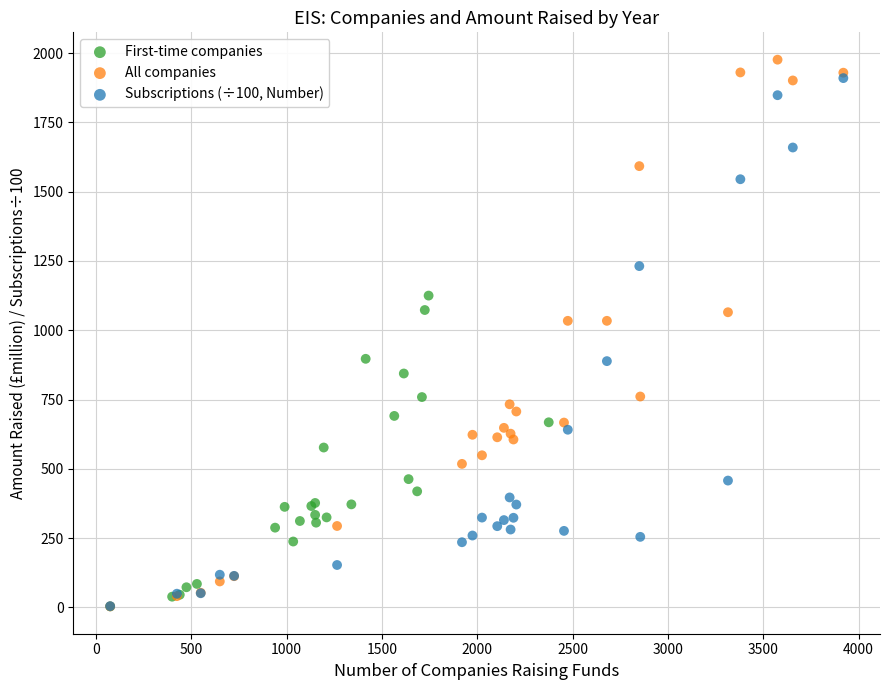

Which series reaches the maximum Y coordinate?

All companies